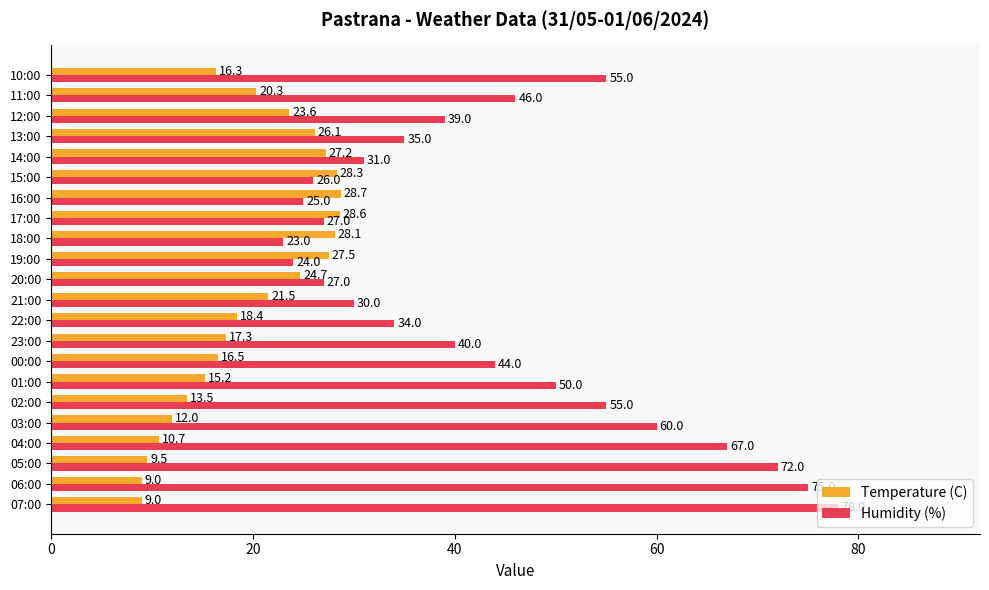

Which series has the widest spread of values?

Humidity (%)